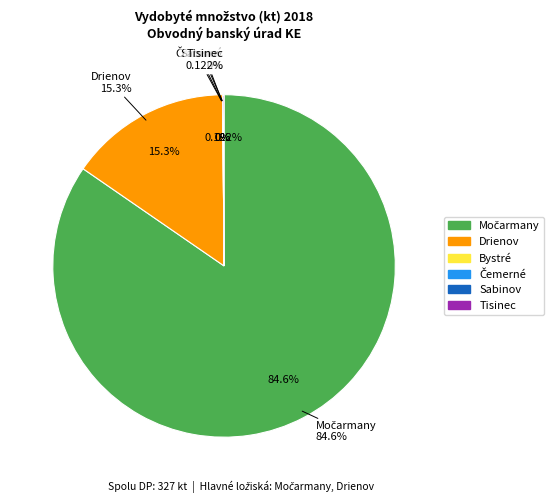

True or false: Močarmany accounts for 85% of the total.

True